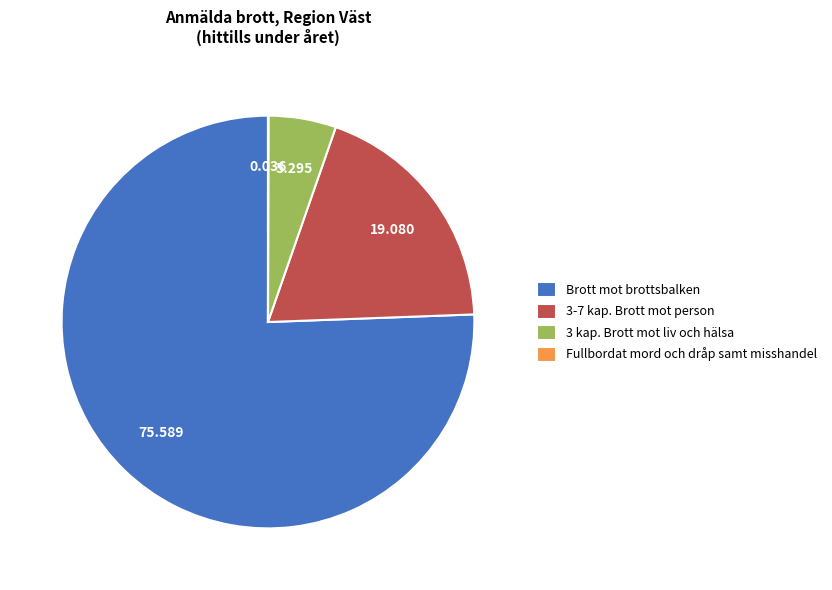

Which category accounts for the majority?

Brott mot brottsbalken